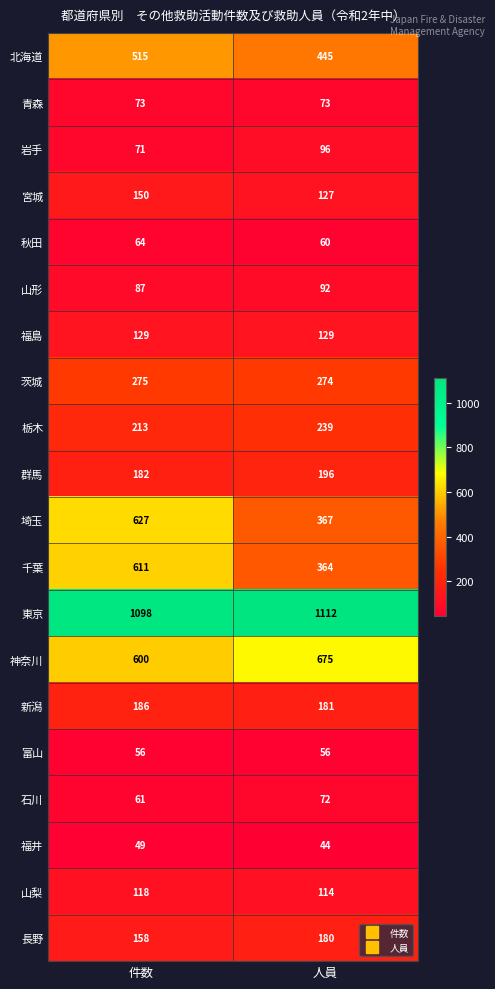

Is it true that 茨城 equals 404 at 人員?

False